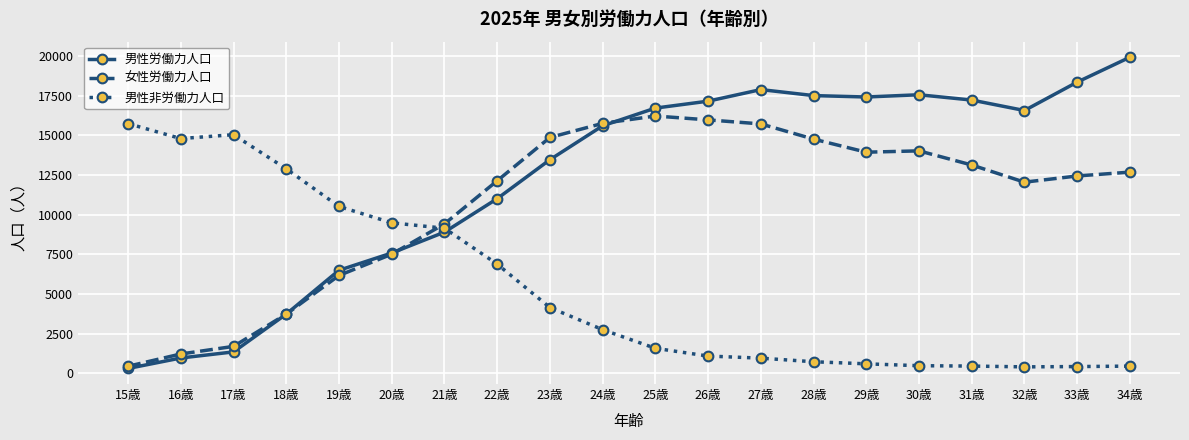

The value of 女性労働力人口 at 29歳 is 13943. True or false?

True